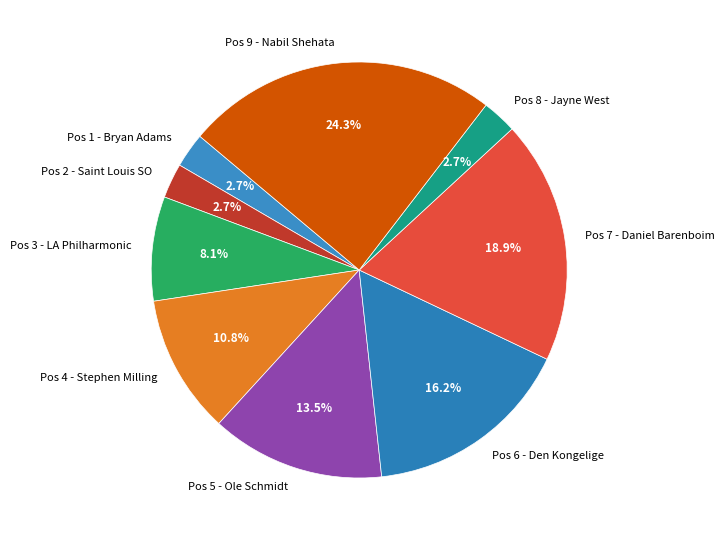

Combined, do Pos 2 - Saint Louis SO and Pos 3 - LA Philharmonic account for over 50%?

No